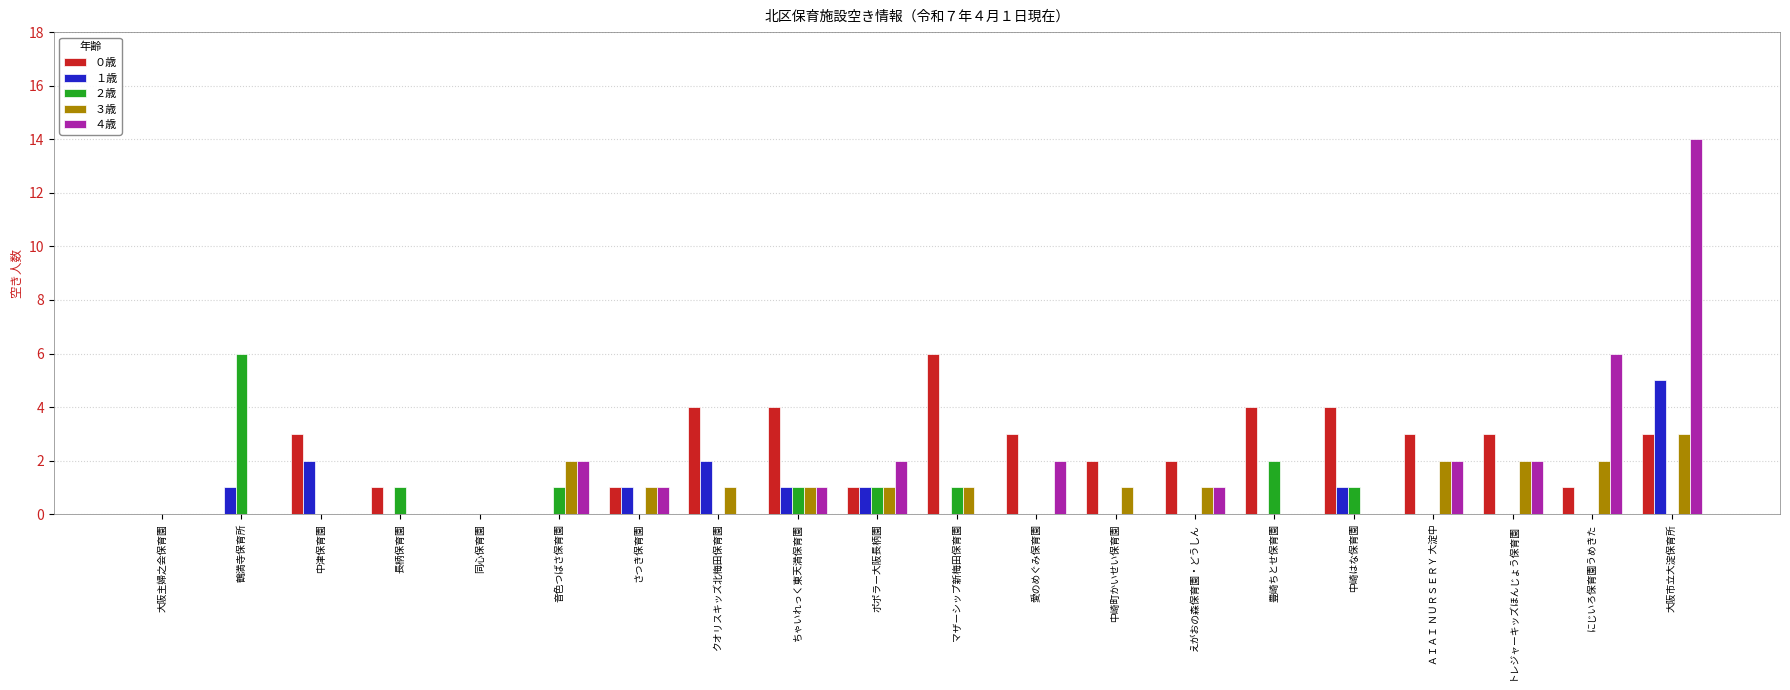

What is the total value across all series at 中津保育園?

5